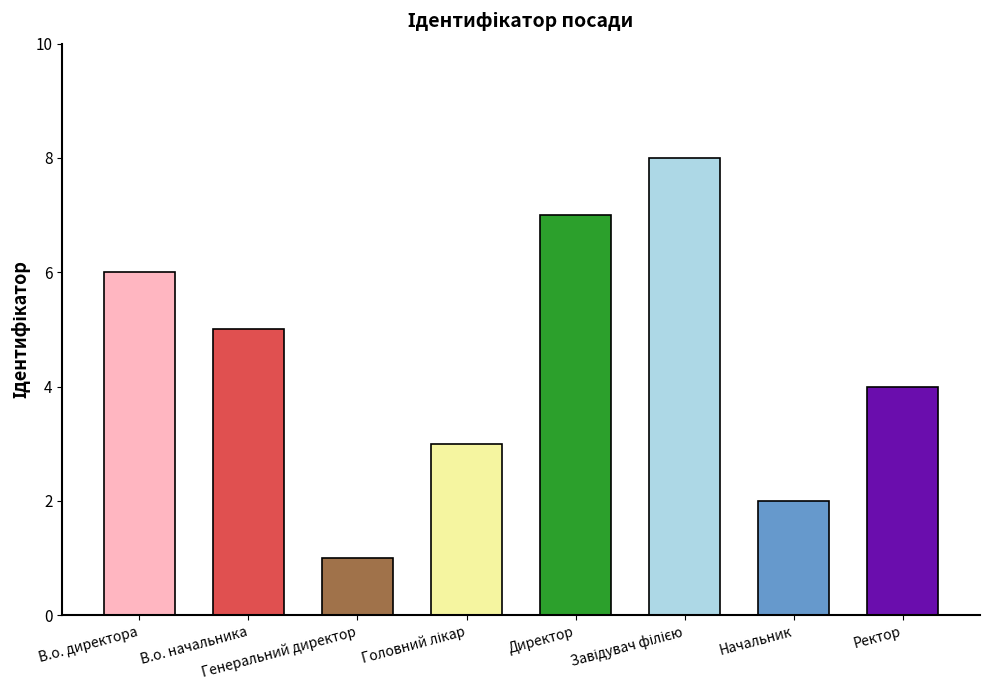

What is the greatest value displayed?

8